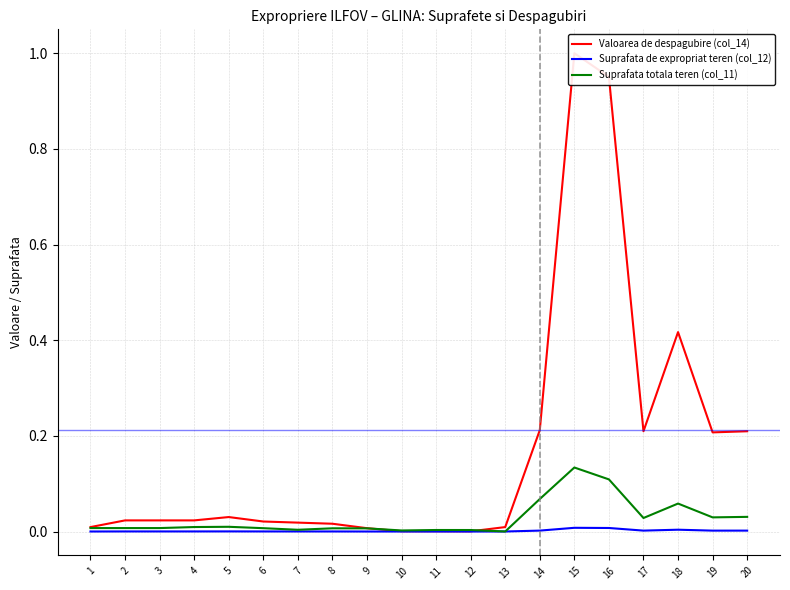

True or false: Suprafata de expropriat teren (col_12) has a value of 0.0 at 2.

False